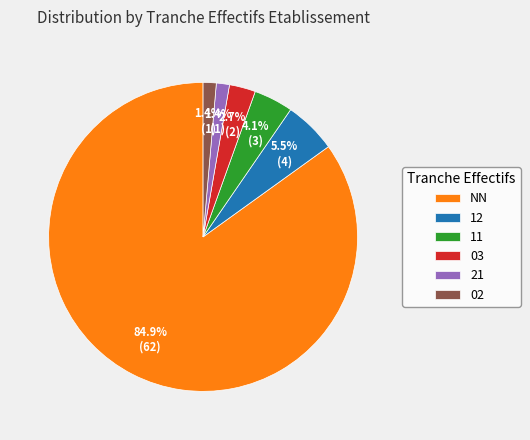

What percentage do 11 and 12 together represent?

9.6%